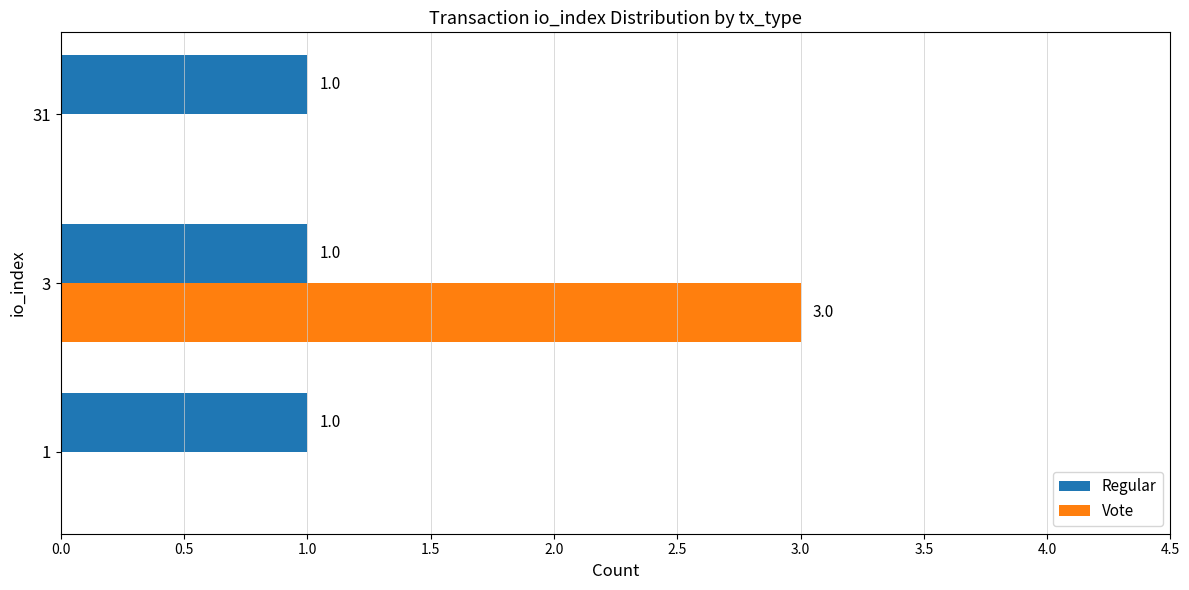

What is the greatest value displayed?

3